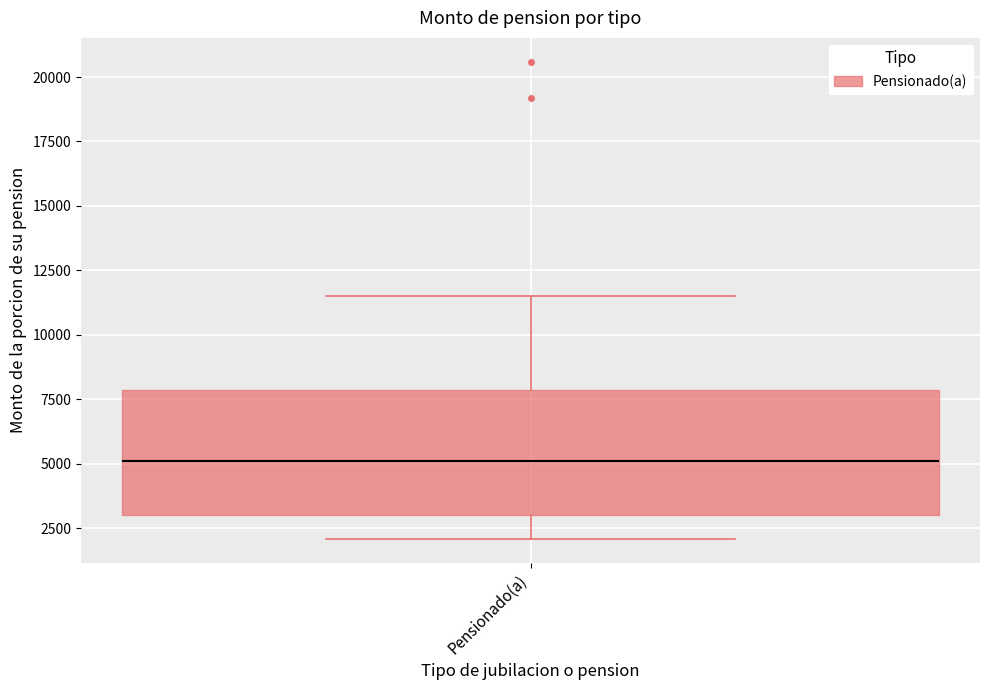

Where does the lower whisker of the box for Pensionado(a) end on the y-axis? The values are not printed on the chart, so give them approximately, as read against the axis.

2000